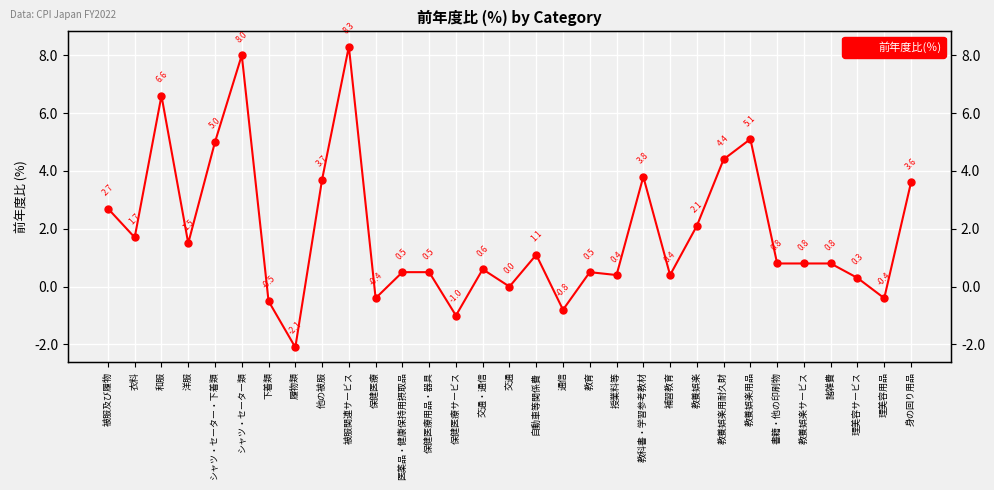

At which category does the chart reach its minimum across all series?

履物類